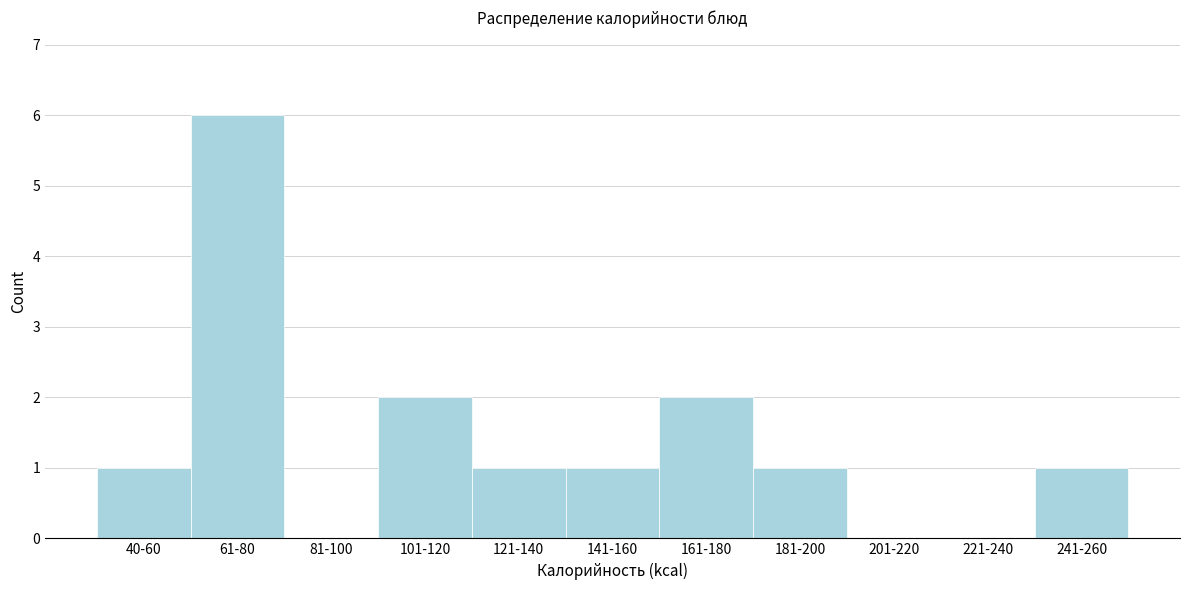

Reading right to left, transcribe all the data shown in this chart.

241-260=1	221-240=0	201-220=0	181-200=1	161-180=2	141-160=1	121-140=1	101-120=2	81-100=0	61-80=6	40-60=1